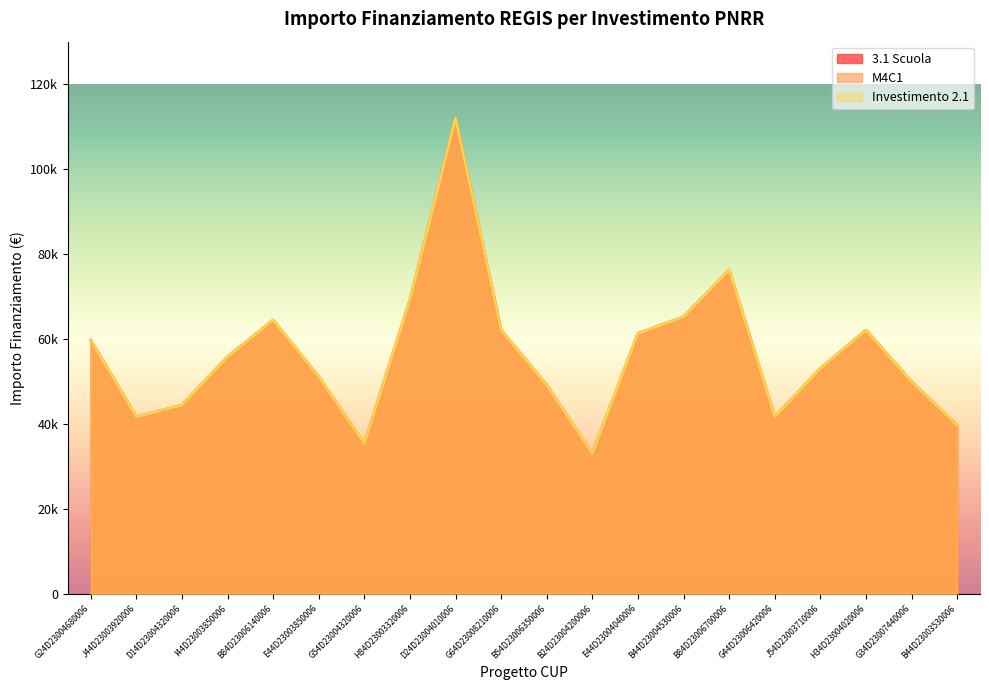

In 3.1 Scuola, how many points are higher than both neighbors (excluding endpoints)?

4